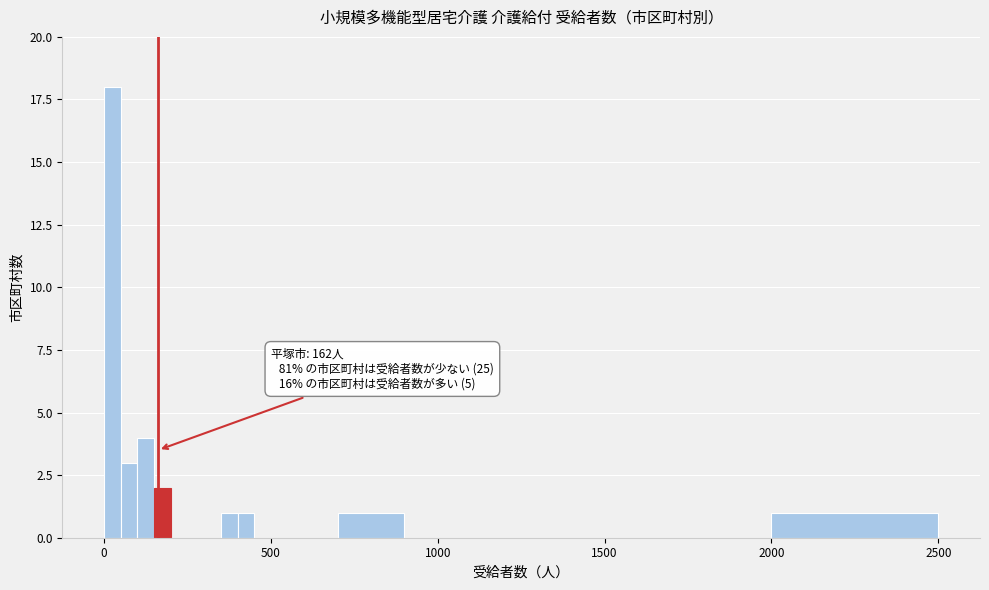

Read against the x-axis, roughly where is the centre of the tallest bar?

50